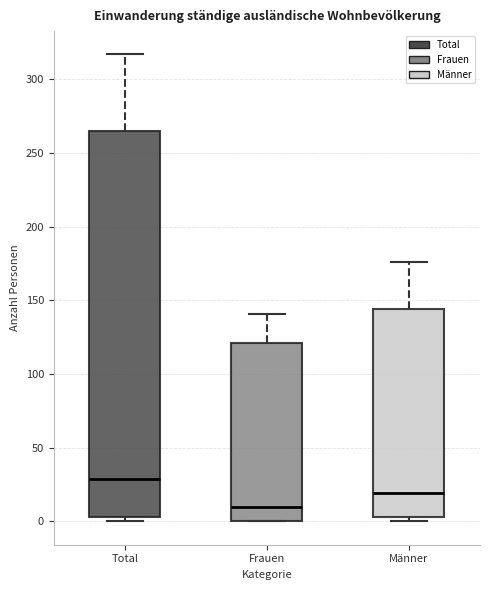

Where is the upper edge of the box for Total on the y-axis? The values are not printed on the chart, so give them approximately, as read against the axis.

265